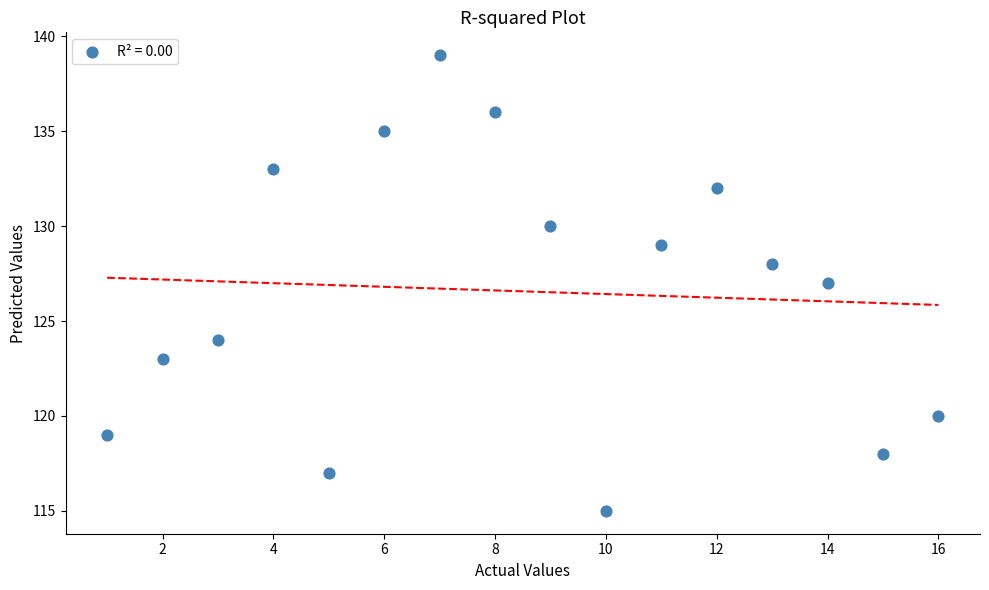

What is the range of Y values (max minus min)?

24